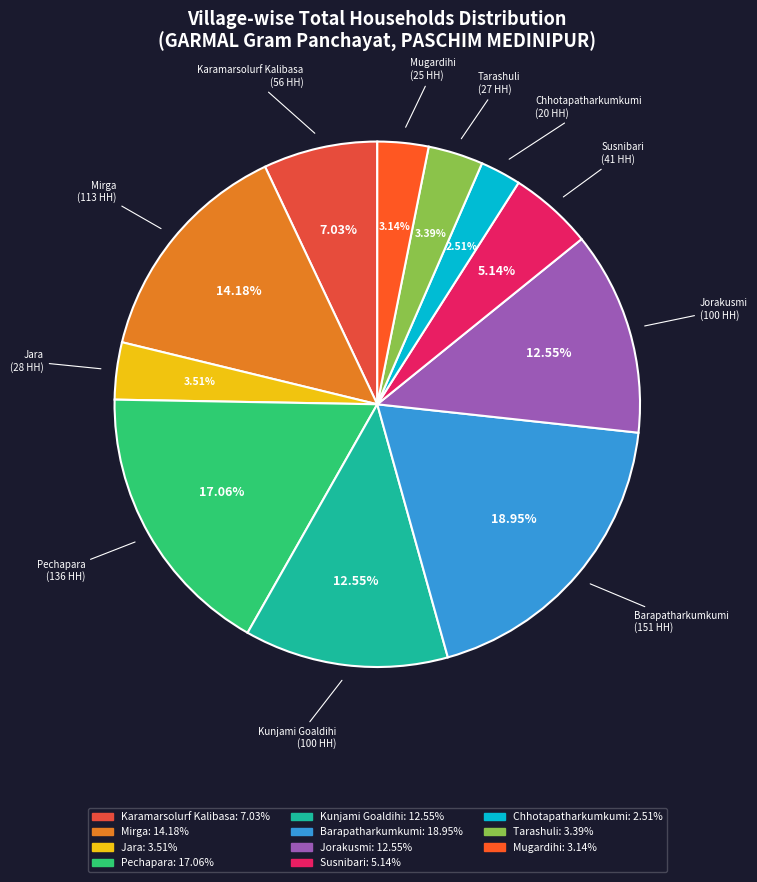

To the nearest percent, what is the difference between the Pechapara and Mugardihi slice percentages?

14%